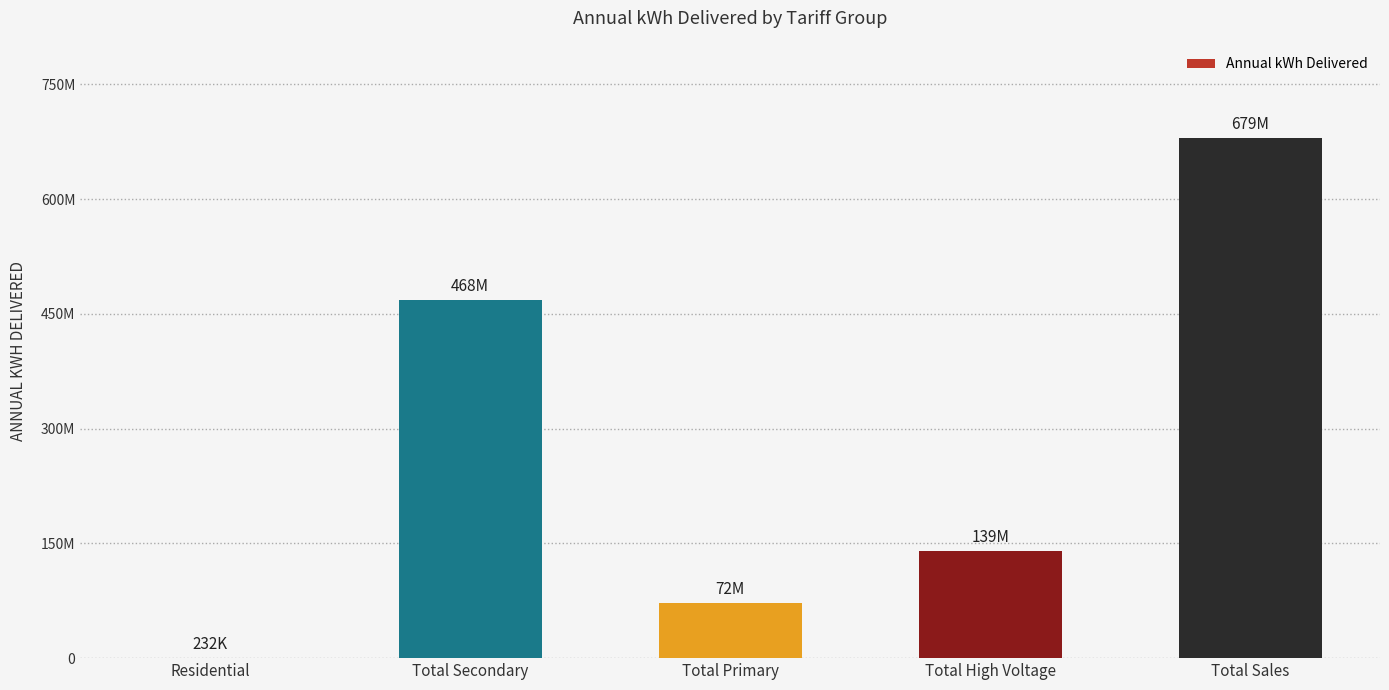

Are the bars horizontal?

No